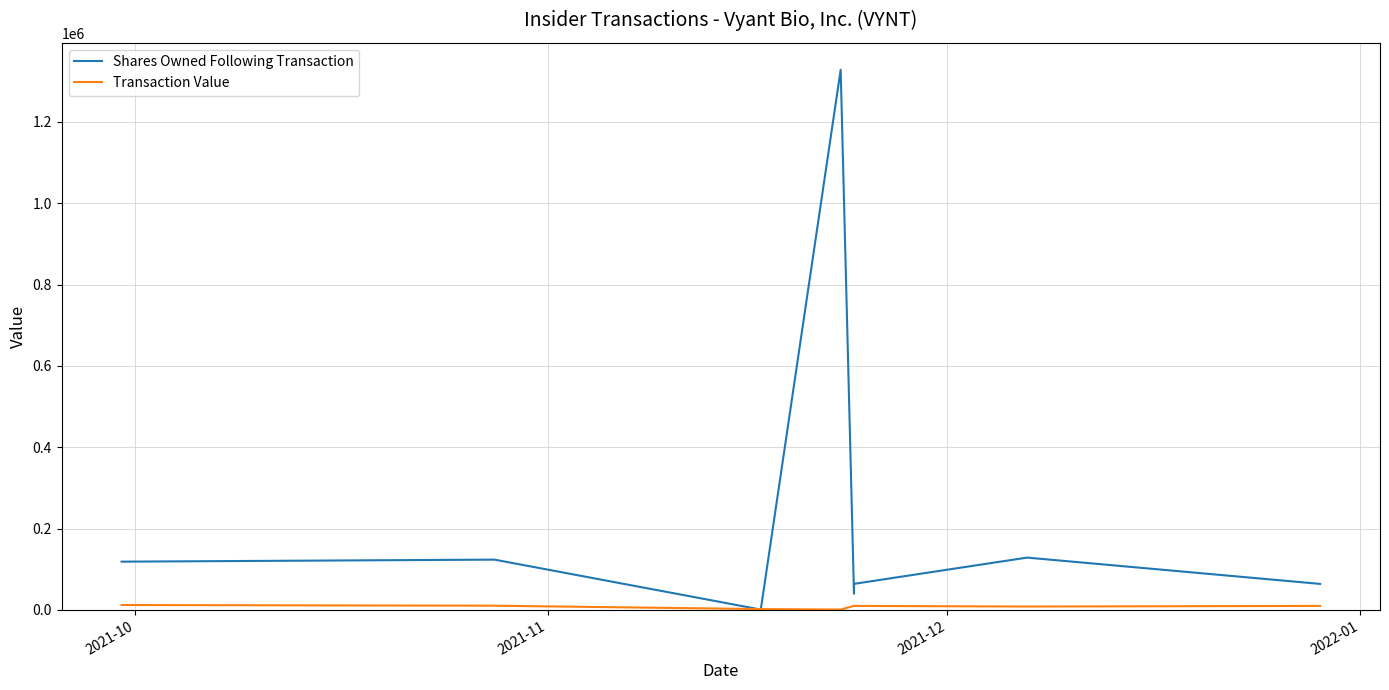

What is the difference between the highest and lowest values at 2021-10?

106586